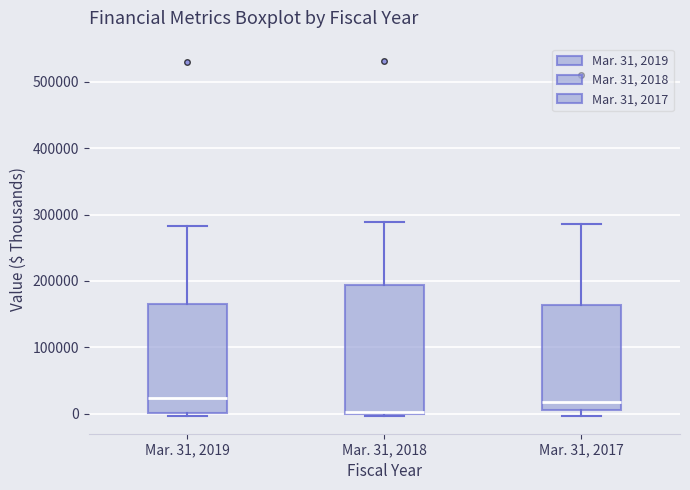

Reading left to right, transcribe this box plot: for each box, give where its median line is, the range the box spans, and where its two whiskers end, as read against the y-axis. The values are not printed on the chart, so give them approximately, as read against the axis.

Mar. 31, 2019: median 20000, box 0 to 160000, whiskers 0 (just below the box's lower edge) to 280000
Mar. 31, 2018: median 0, box 0 to 190000, whiskers 0 (just below the box's lower edge) to 290000
Mar. 31, 2017: median 20000, box 10000 to 160000, whiskers 0 to 290000